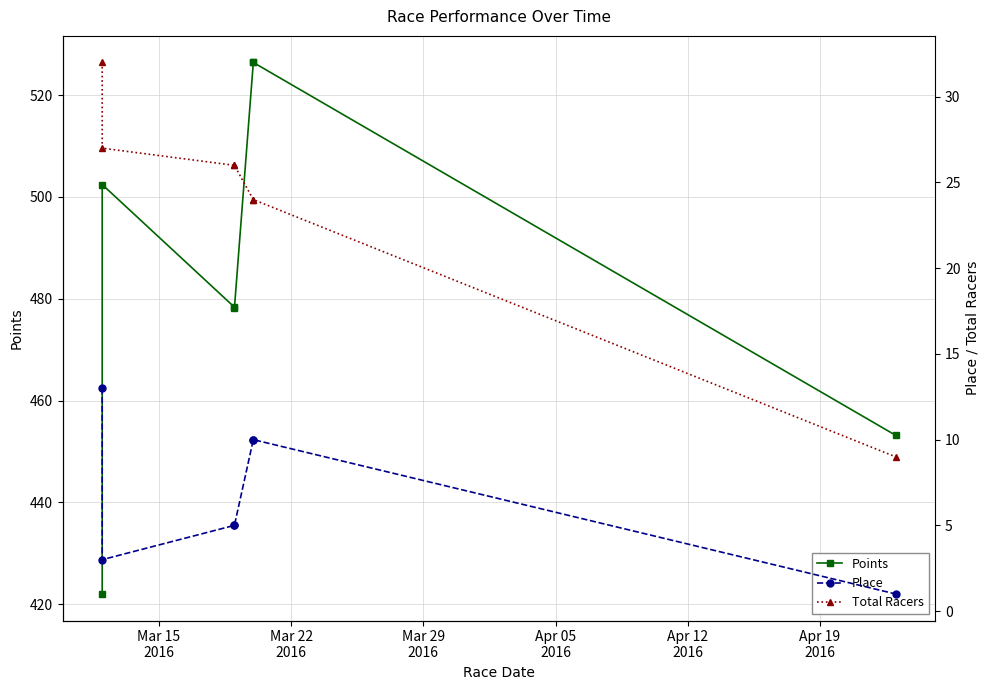

Which series has the largest total across all categories?

Points